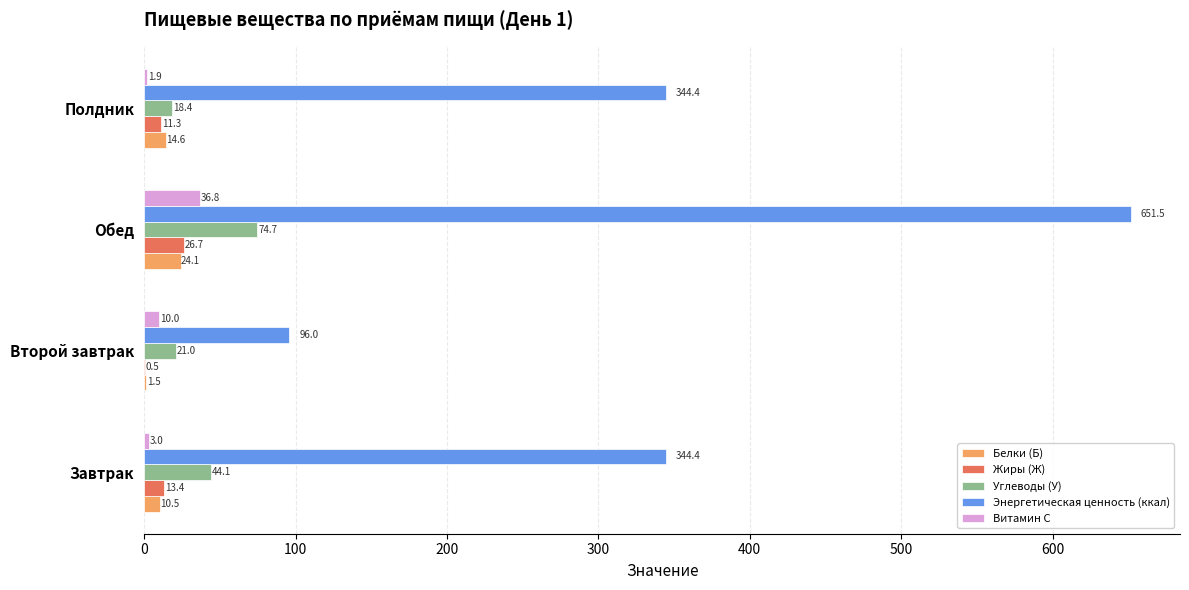

True or false: Витамин С has a value of 36.8 at Обед.

True